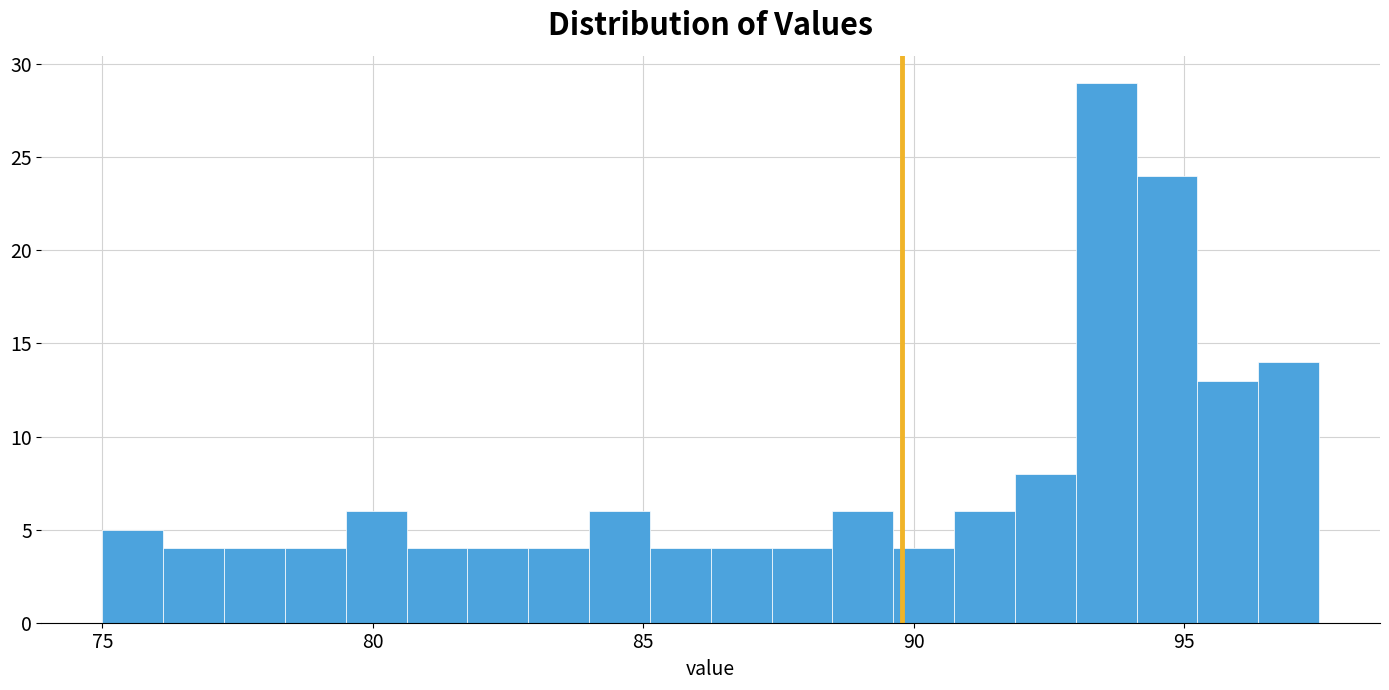

Around what value on the x-axis is the tallest bar? Give the approximate position of its centre, as read against the axis.

93.5